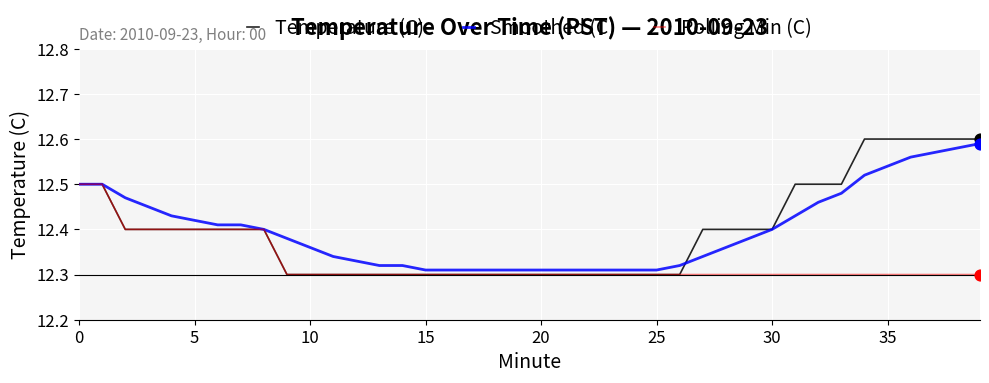

Which series has the largest range (max minus min)?

Temperature (C)